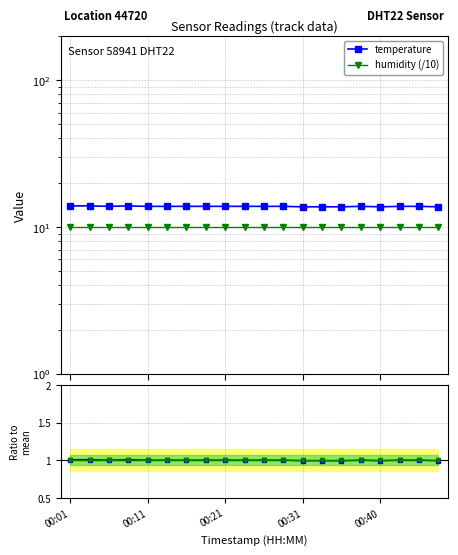

What is the label of the 15th point from the left?

14